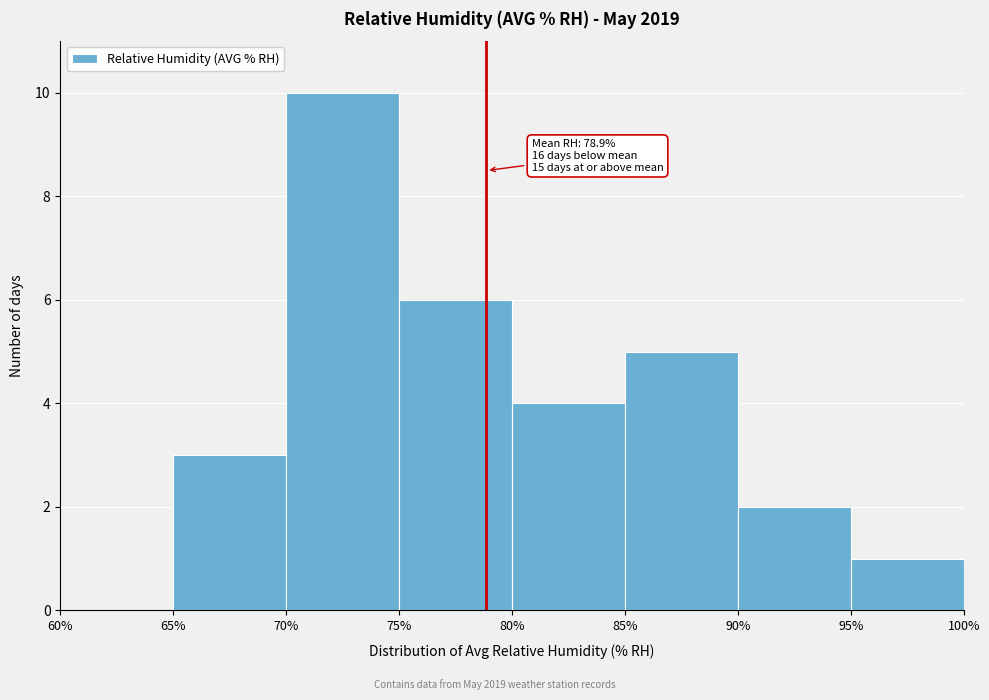

Which range on the x-axis has the tallest bar?

70% to 75%